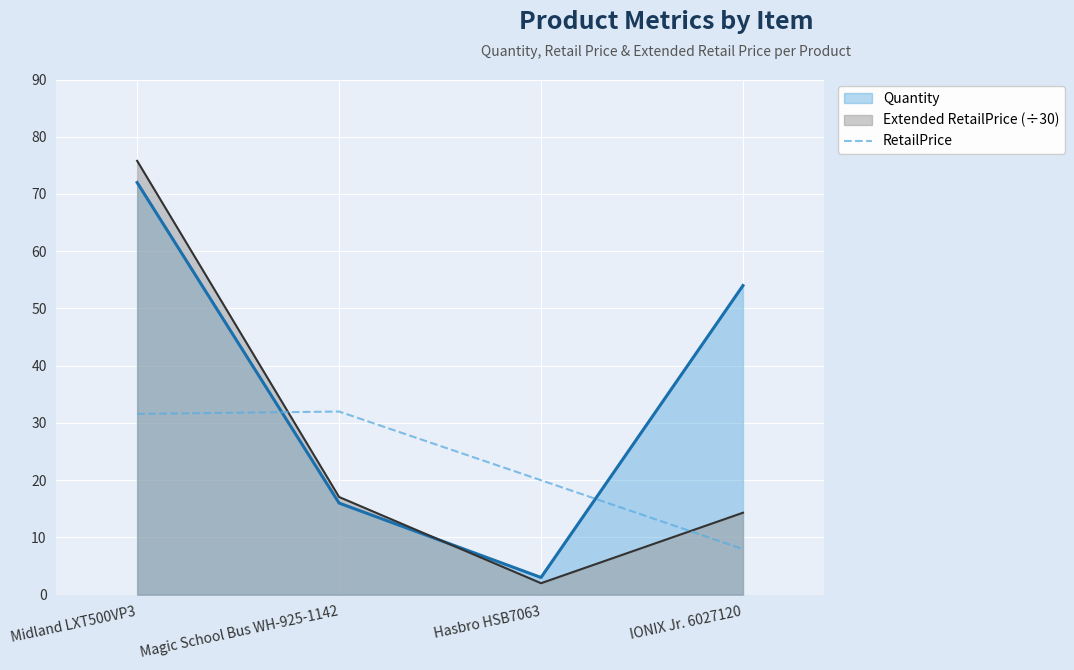

True or false: the data shows 31.6 at Midland LXT500VP3.

True